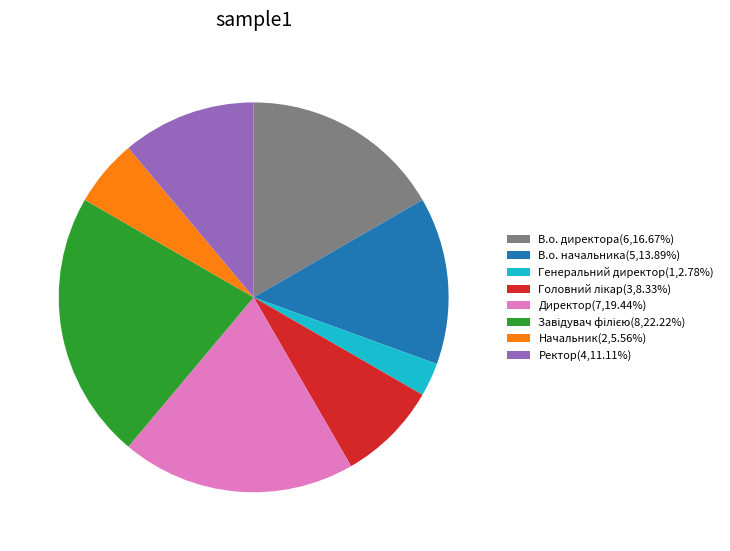

Do В.о. директора(6,16.67%) and Директор(7,19.44%) together represent more than half of the pie?

No